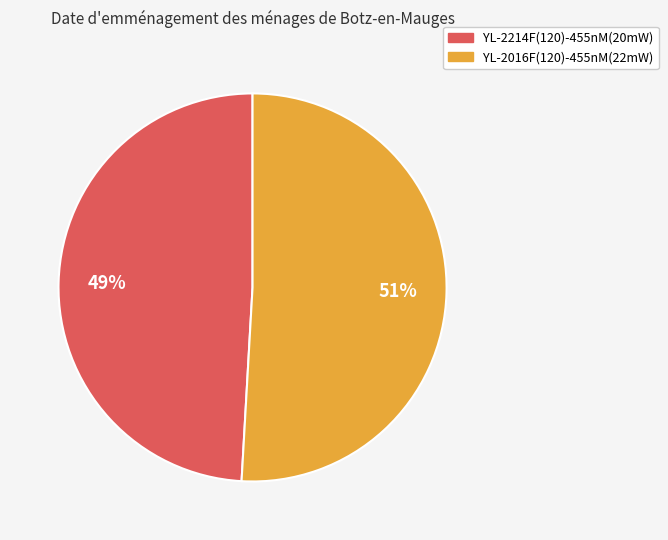

Which slice is the smallest?

YL-2214F(120)-455nM(20mW)